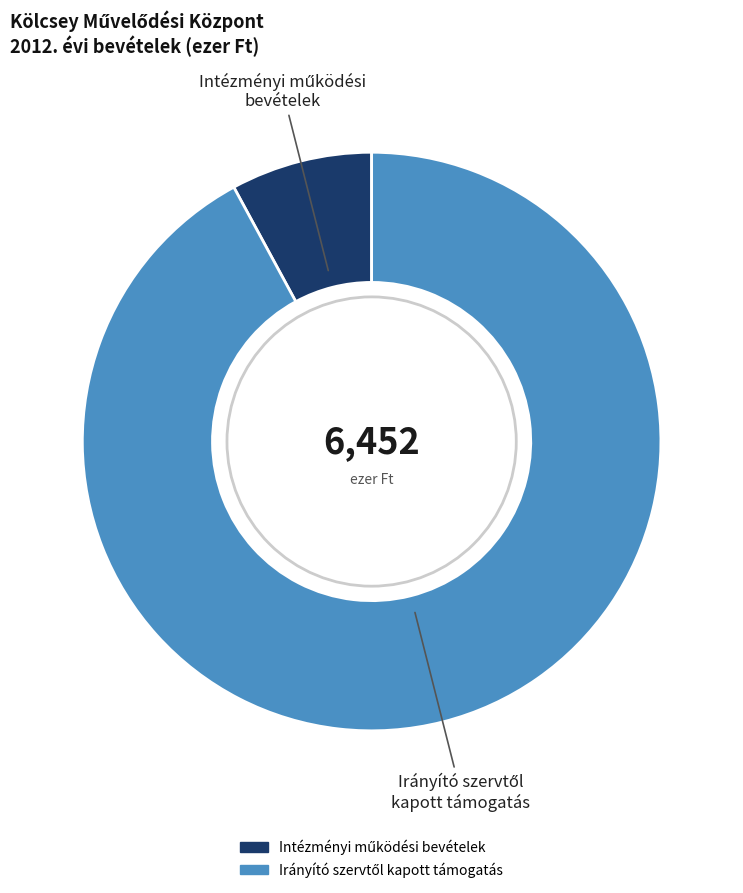

Does any single category account for the majority?

Yes